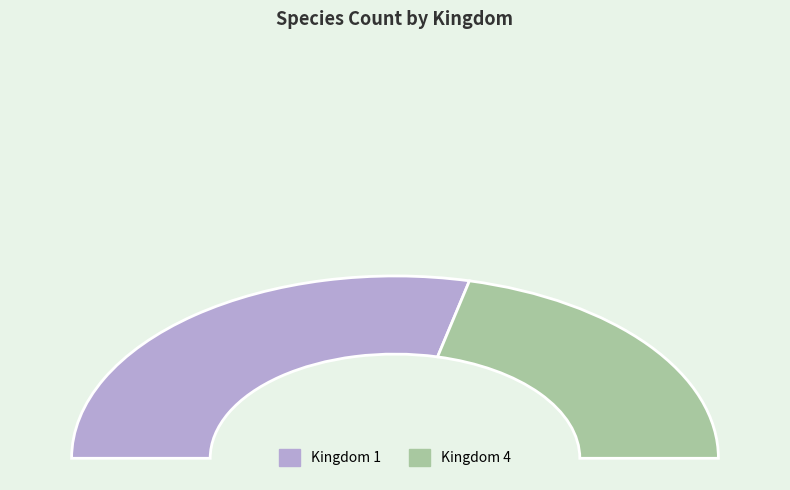

To the nearest percent, what is the difference between the Kingdom 4 and Kingdom 1 slice percentages?

15%